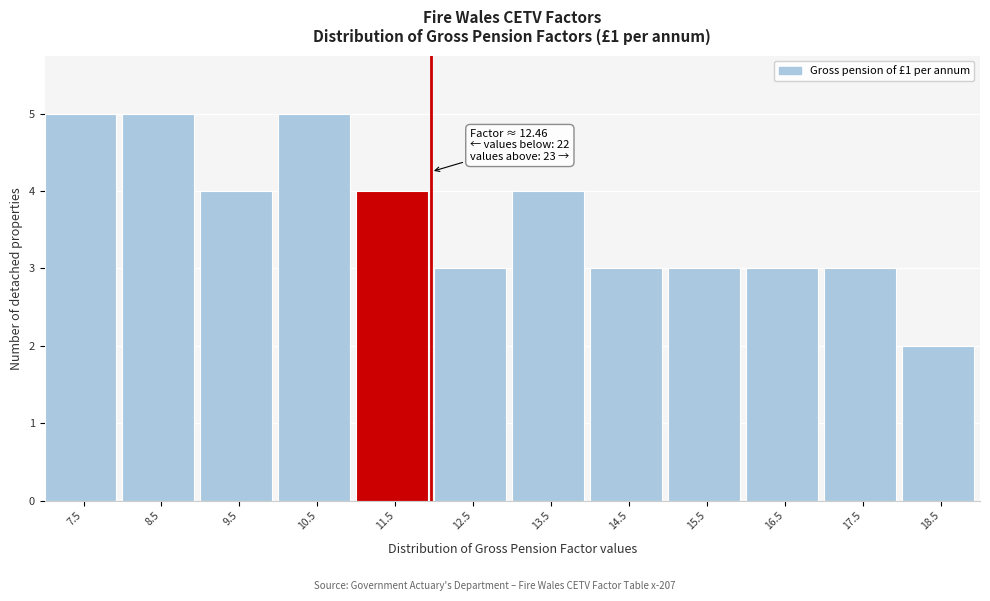

Reading left to right, list all the values displayed in this chart.

7.5=5	8.5=5	9.5=4	10.5=5	11.5=4	12.5=3	13.5=4	14.5=3	15.5=3	16.5=3	17.5=3	18.5=2